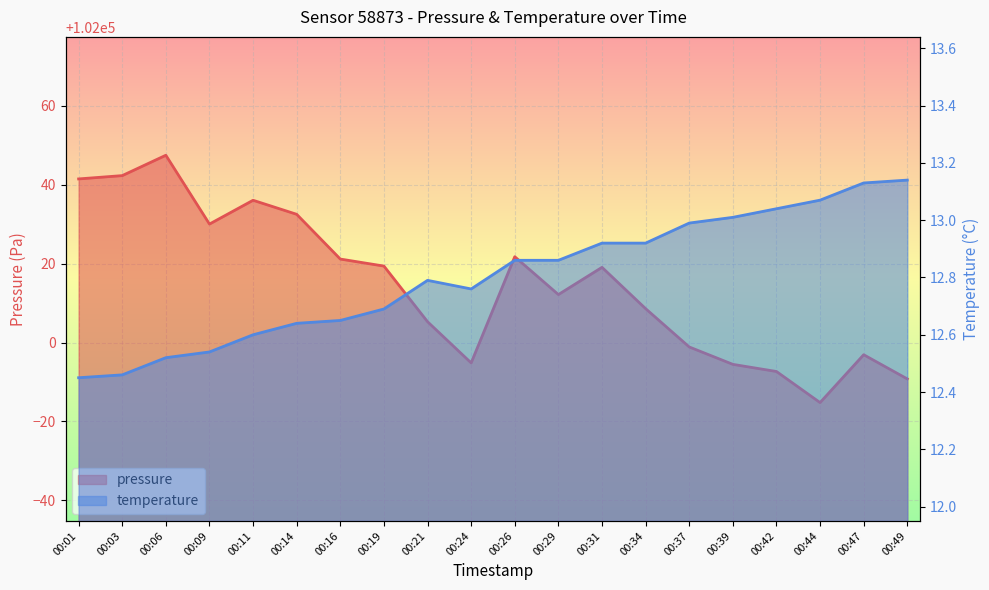

At which category is the sum across all series the highest?

00:06